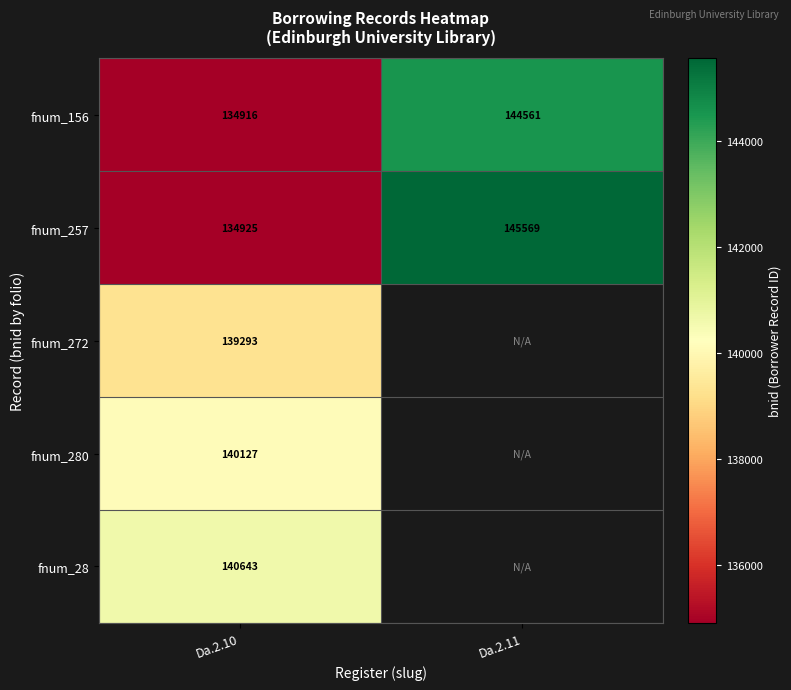

True or false: fnum_272 has a value of 85772 at Da.2.10.

False